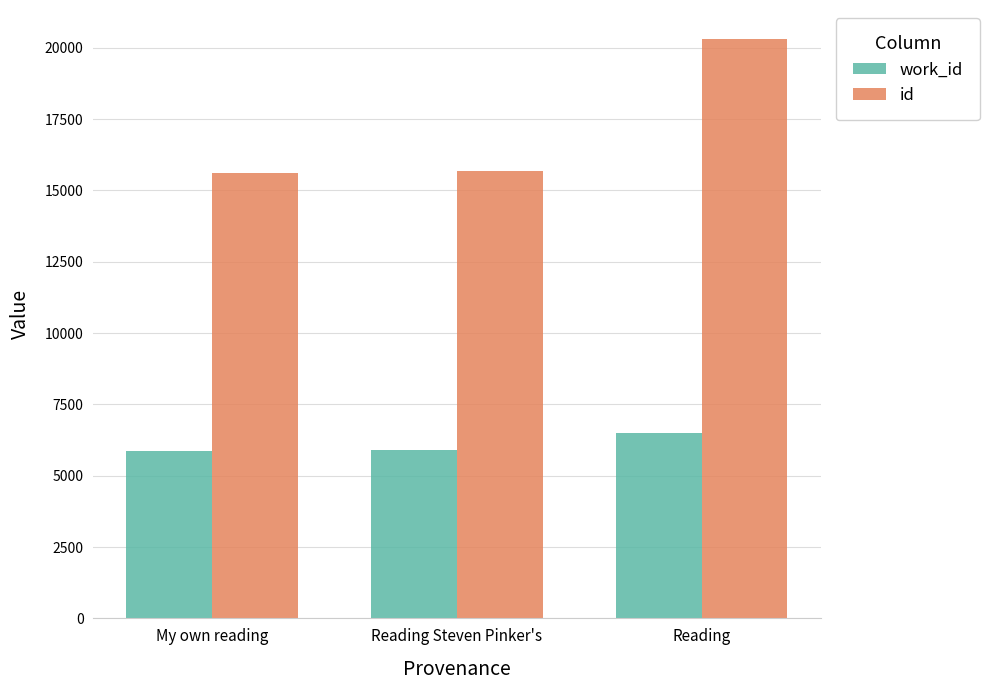

What is the maximum value shown in the chart?

20305